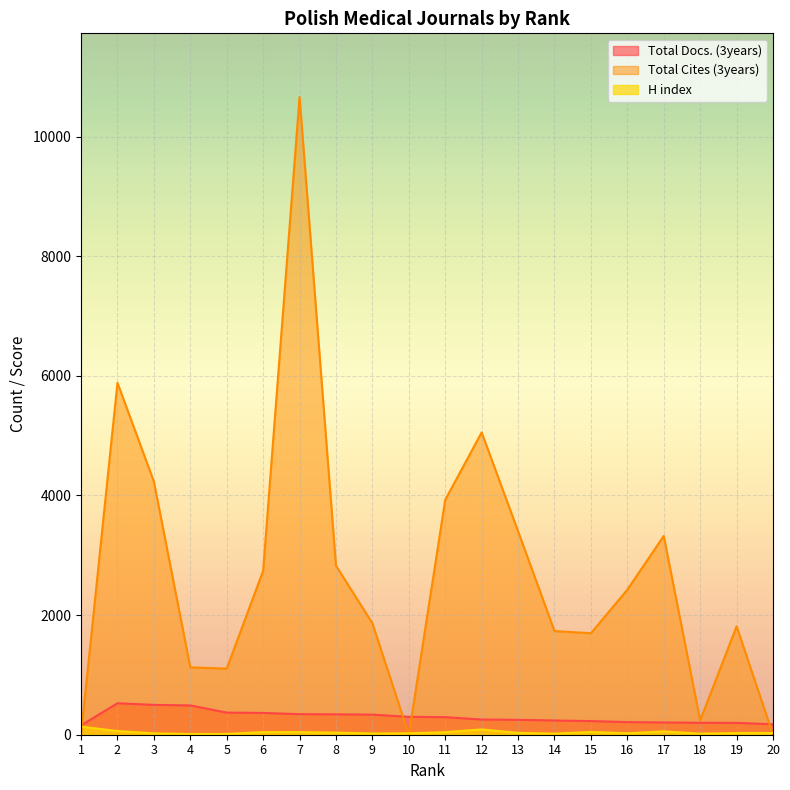

Which series has the widest spread of values?

Total Cites (3years)